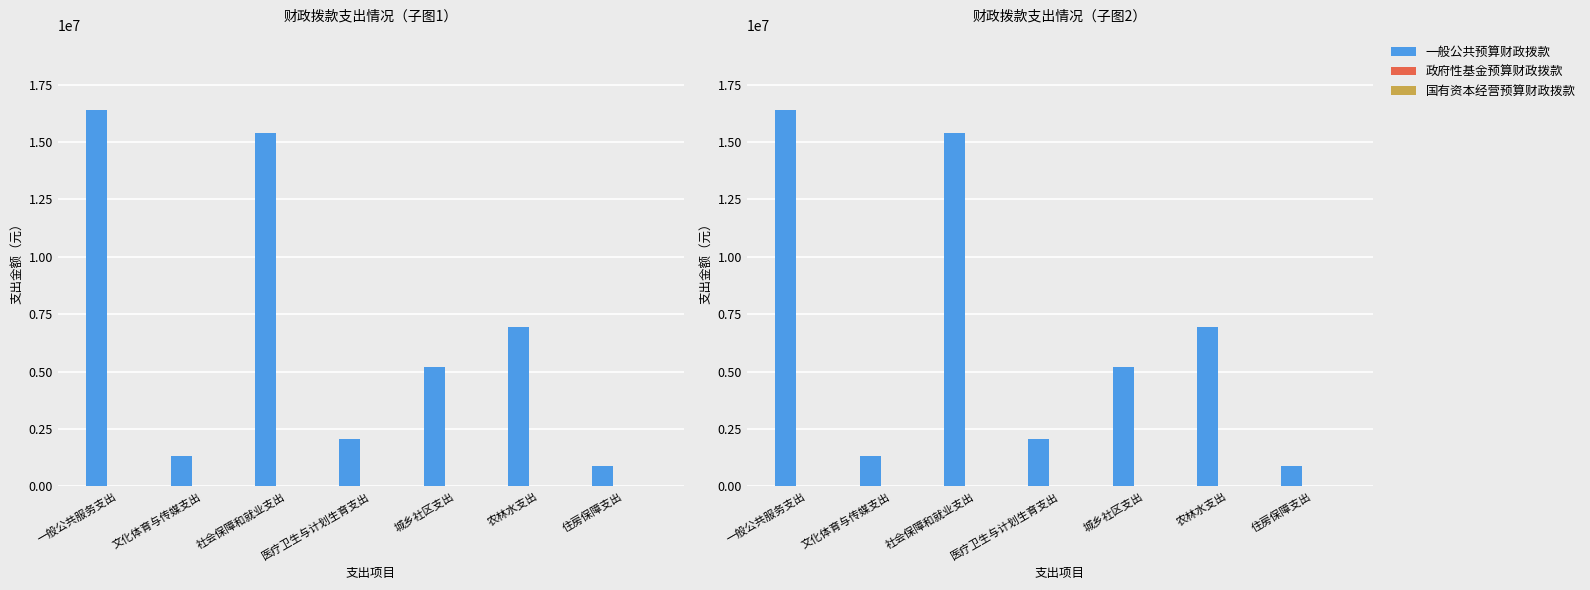

Between 医疗卫生与计划生育支出 and 文化体育与传媒支出, which is larger?

医疗卫生与计划生育支出